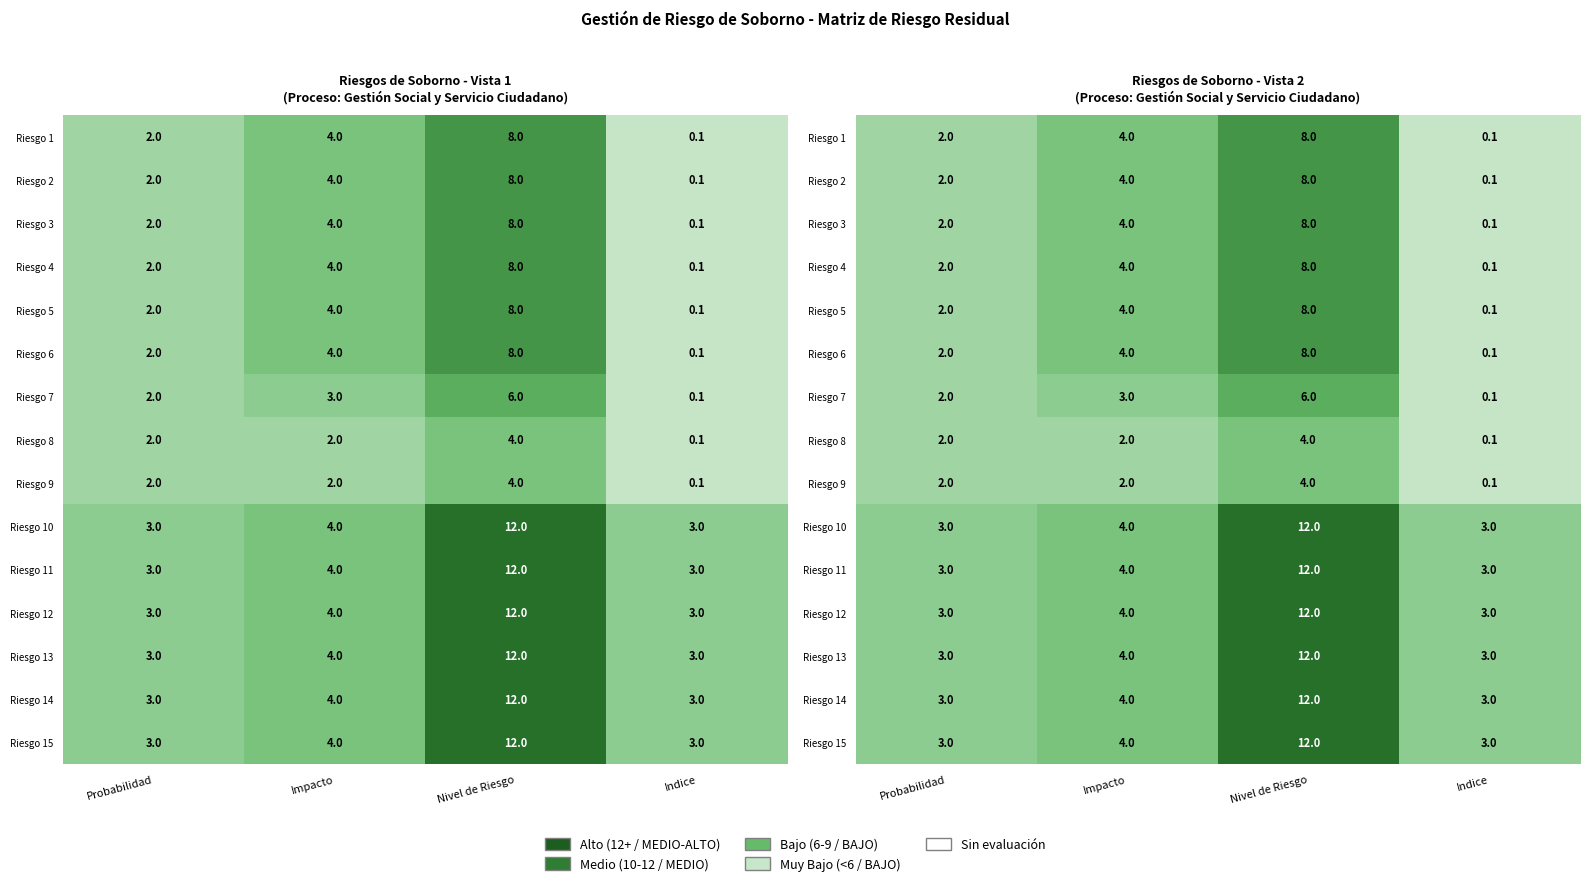

The Riesgo 8 series shows 4.0 at Nivel de Riesgo. True or false?

True